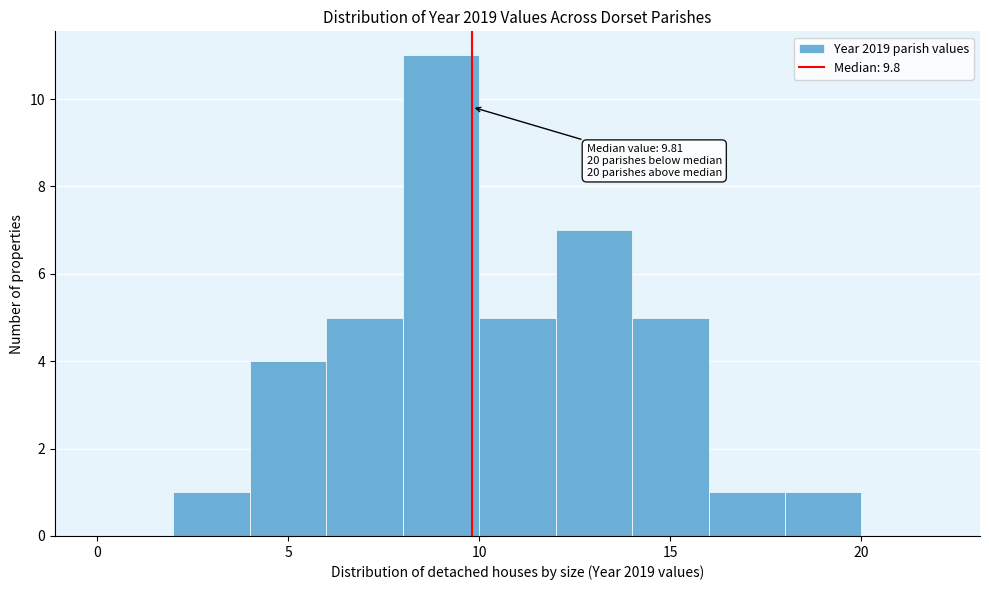

Over which range of the x-axis is the bar tallest?

8 to 10